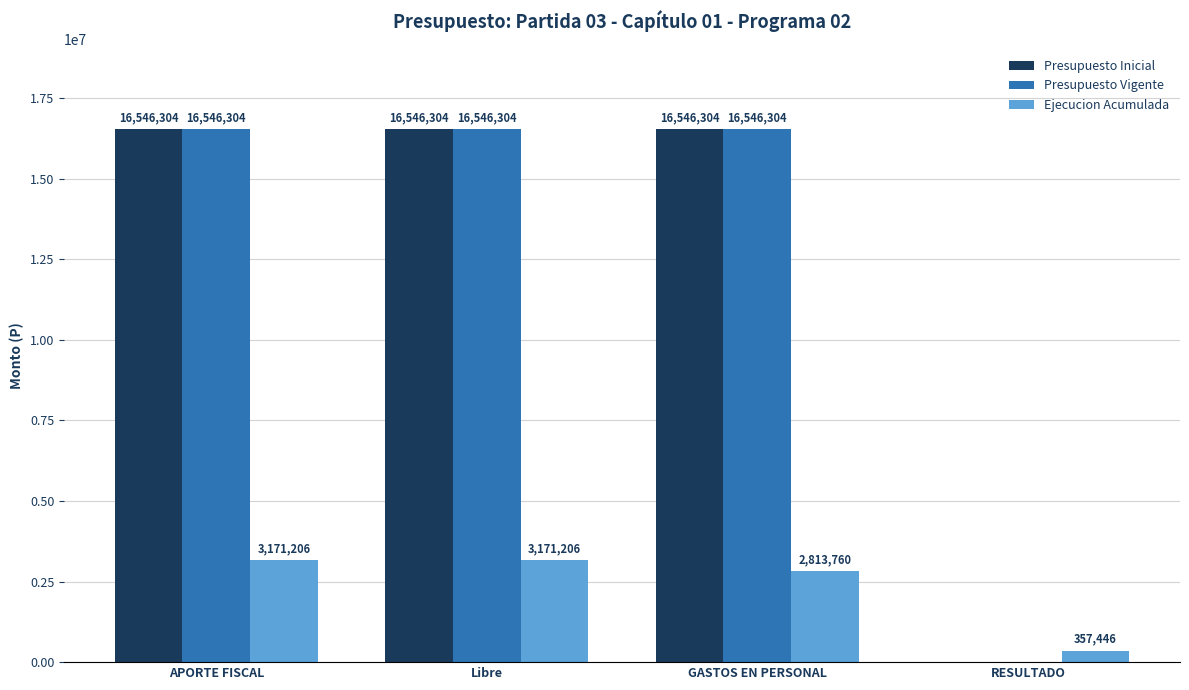

What is the maximum value shown in the chart?

16546304